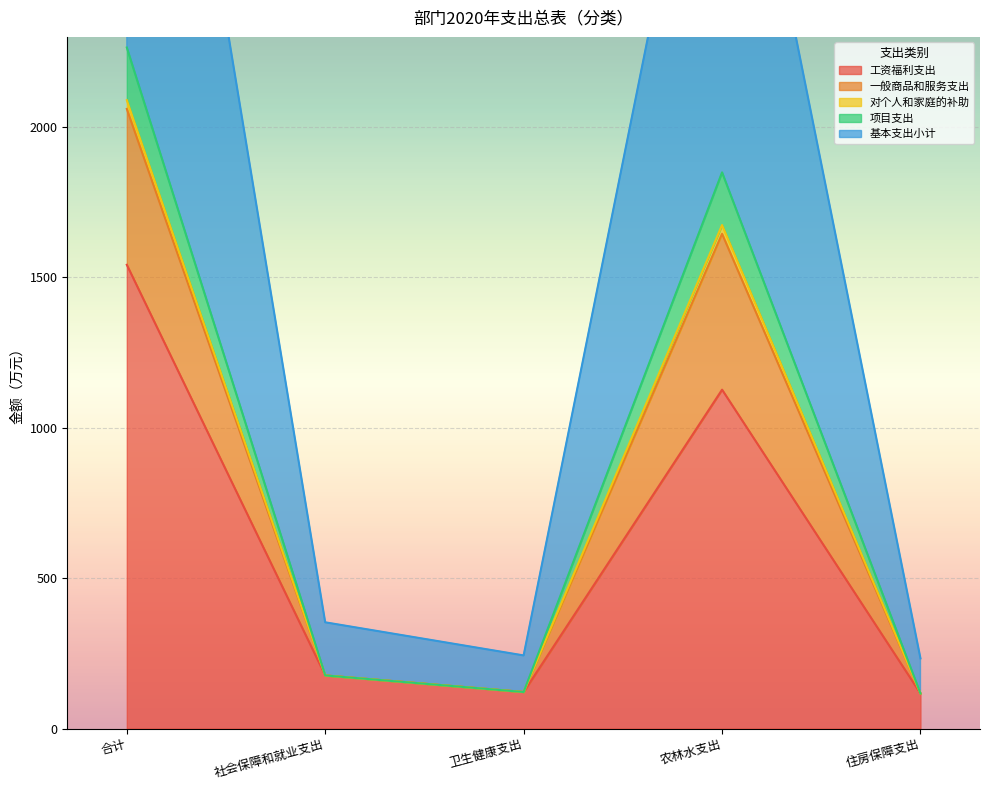

Rank the categories by 工资福利支出 value from lowest to highest.

住房保障支出, 卫生健康支出, 社会保障和就业支出, 农林水支出, 合计